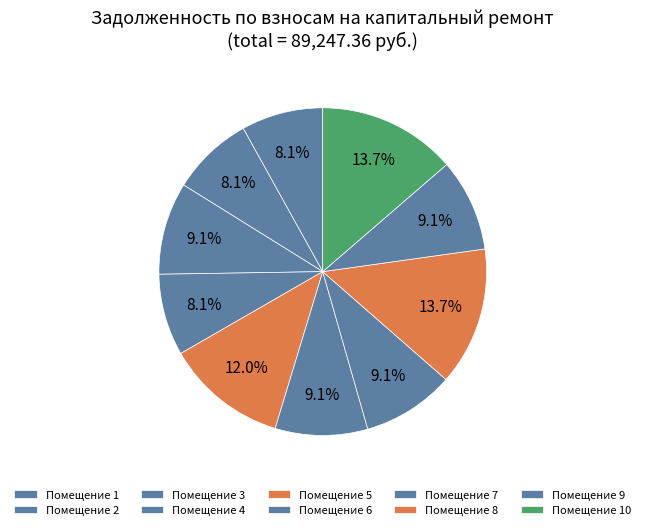

How many slices are in this pie chart?

10